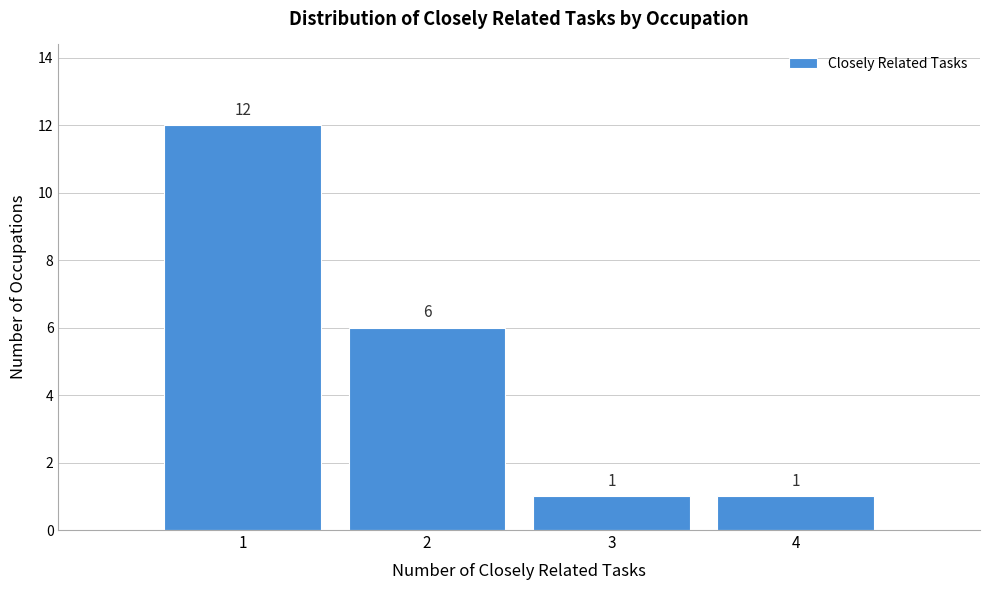

Reading left to right, transcribe this chart: for each bar, give the range it covers on the x-axis and its height.

0.5 to 1.5: 12
1.5 to 2.5: 6
2.5 to 3.5: 1
3.5 to 4.5: 1